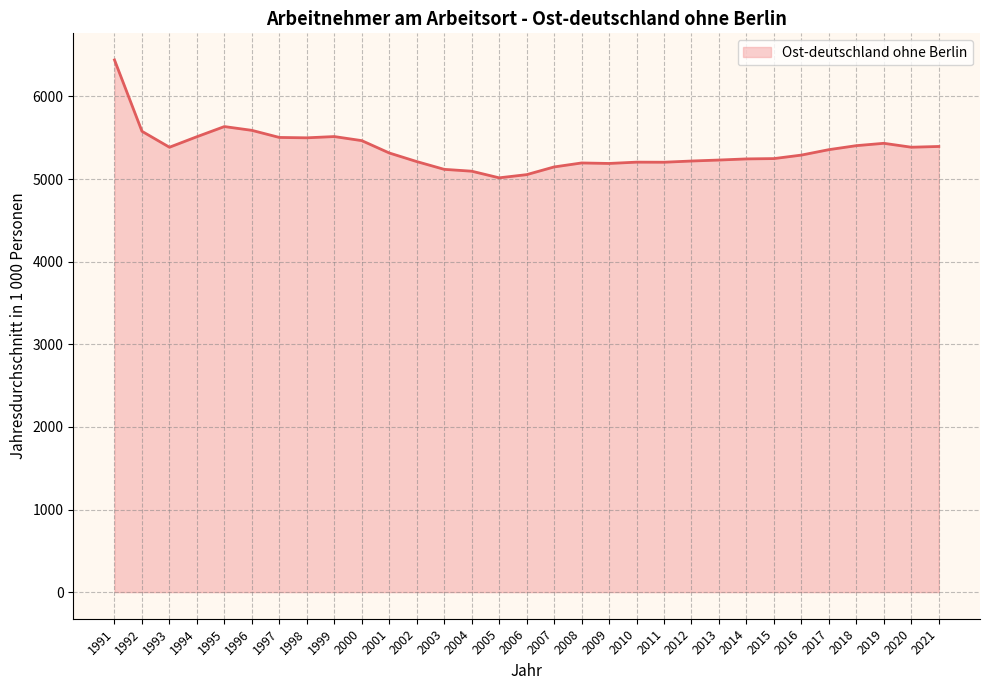

What is the sum of all values?

166086.4